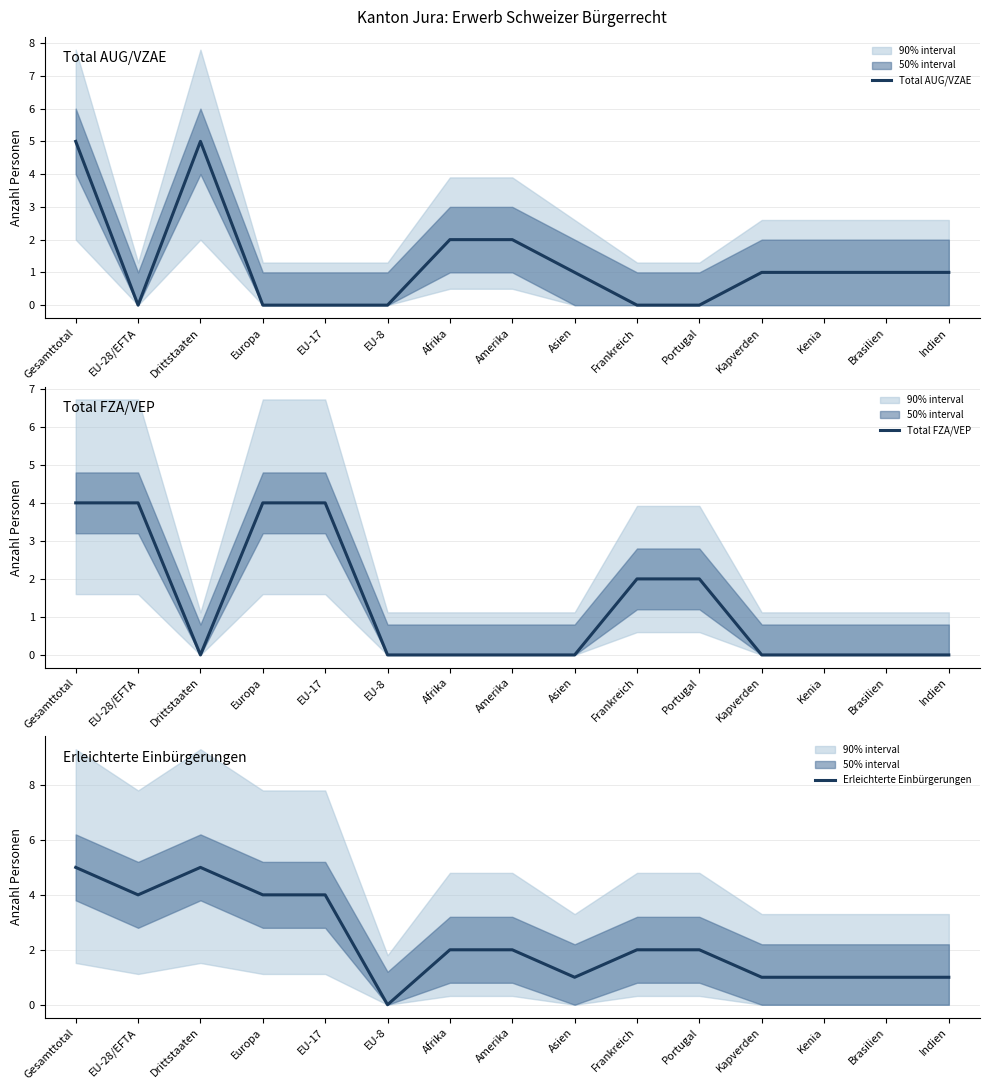

What is the label of the 8th point from the right?

Amerika